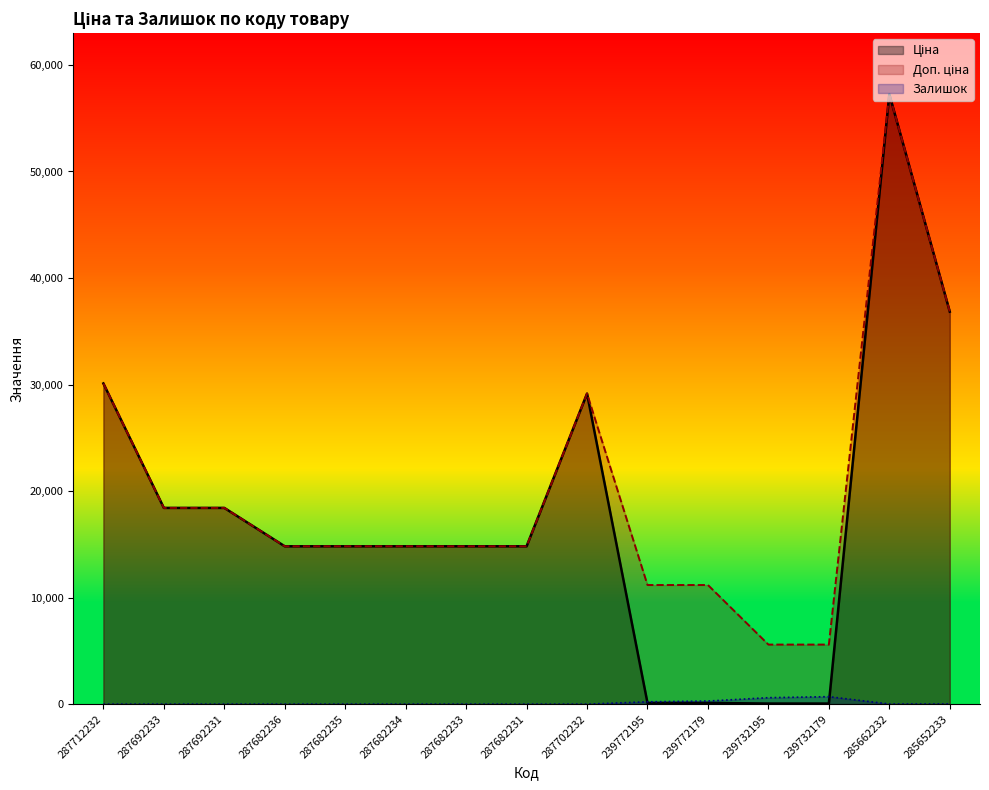

What is the total value across all series at 287682235?

29635.2